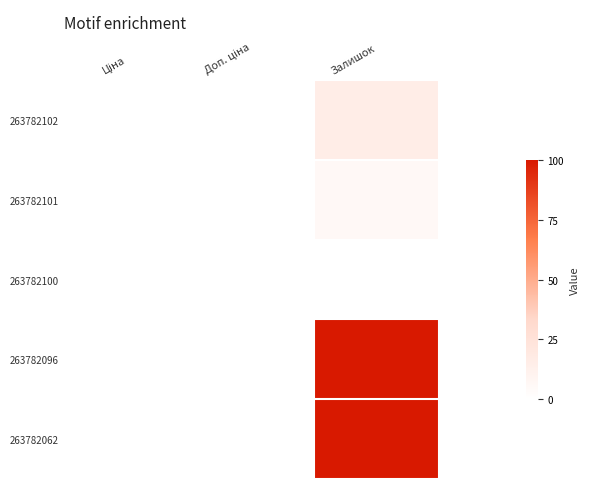

At which category is the sum across all series the highest?

Залишок